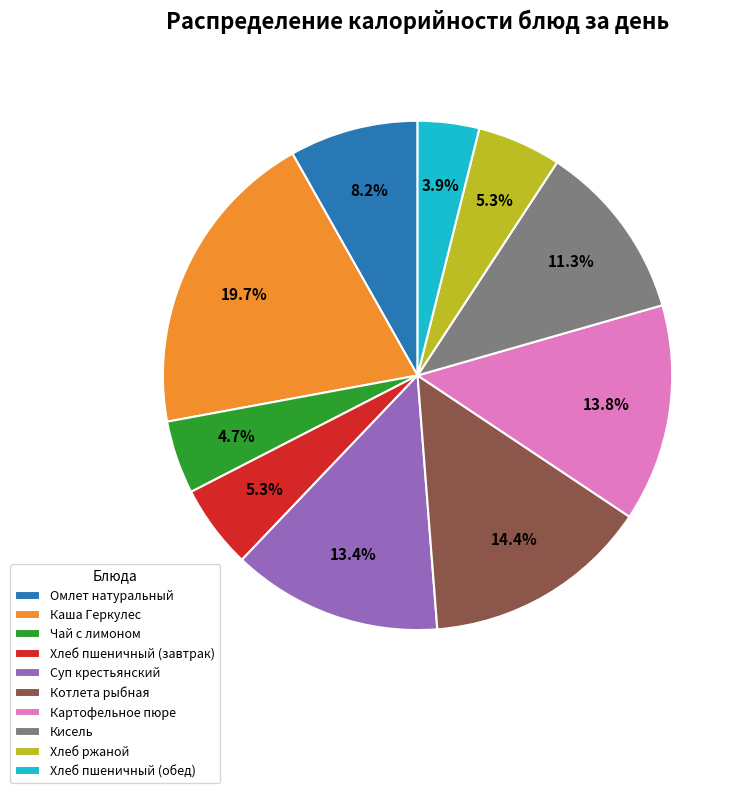

To the nearest percent, what percentage of the pie is Хлеб ржаной?

5%